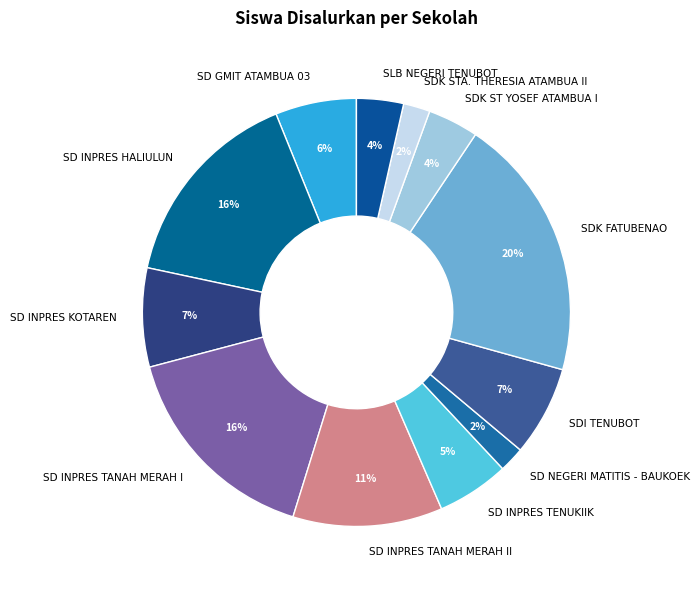

Which slice is the largest?

SDK FATUBENAO